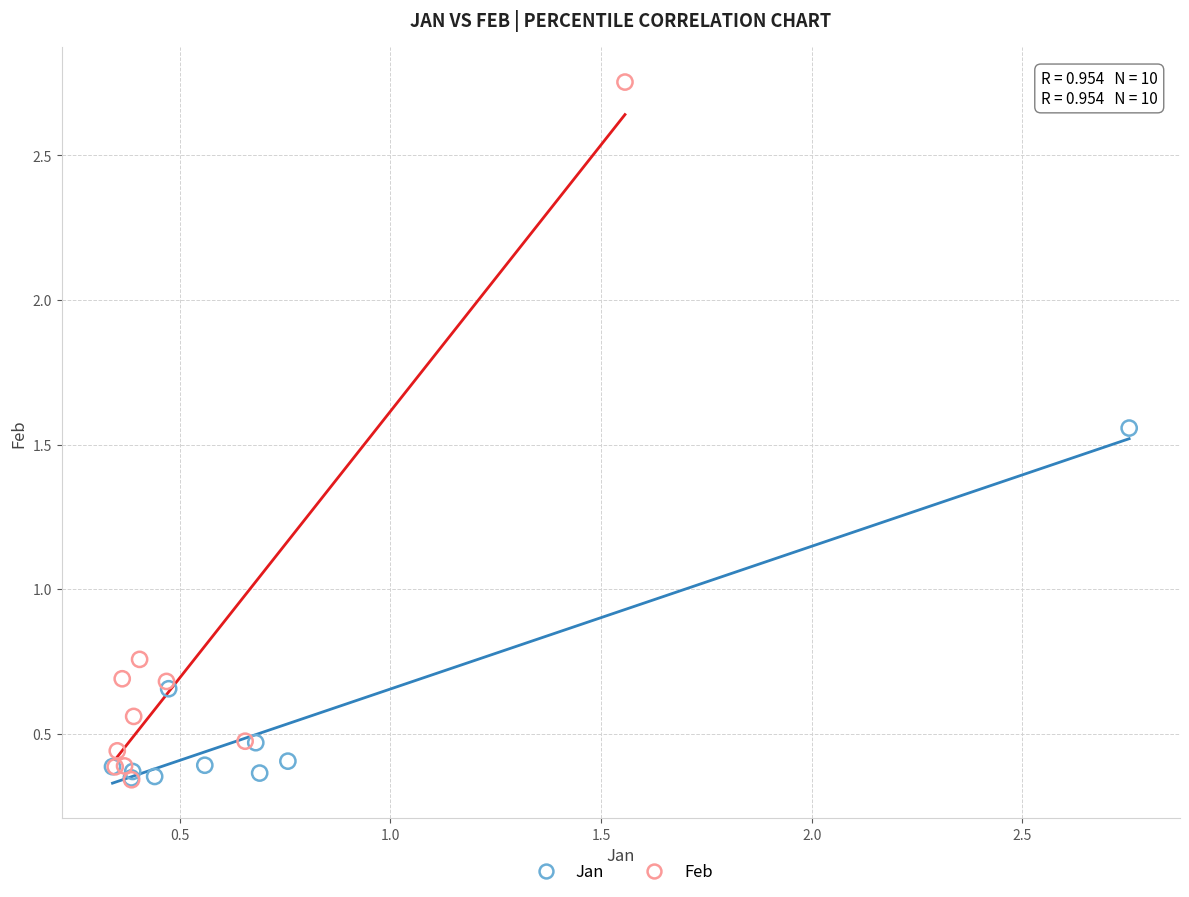

Which series has the widest spread of Y values?

Feb